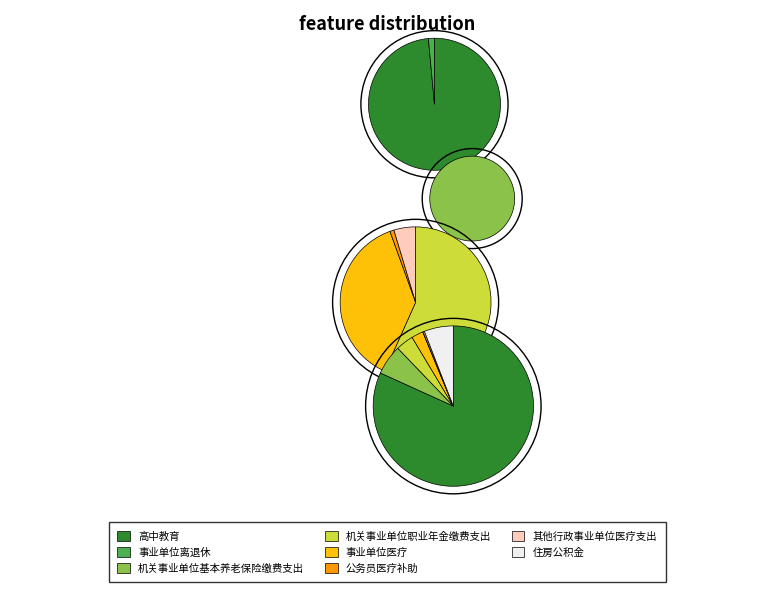

To the nearest percent, what is the average slice percentage?

12%